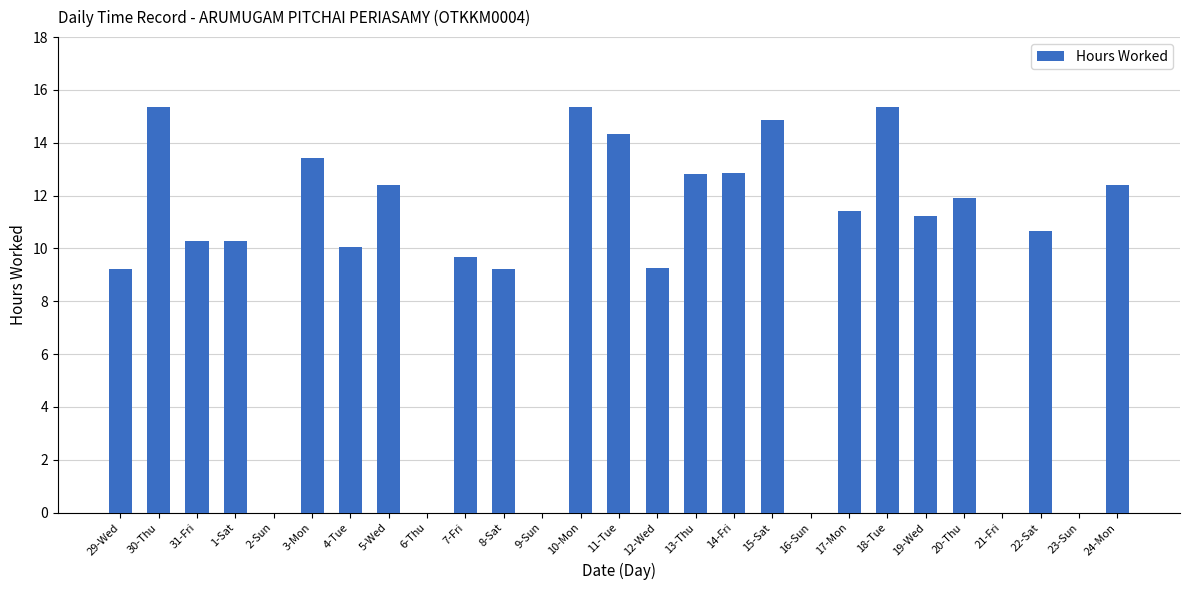

What is the sum of all values?

252.4